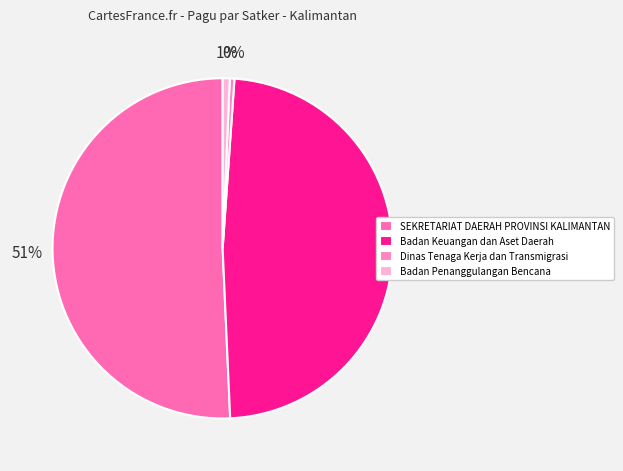

Between Badan Keuangan dan Aset Daerah and Badan Penanggulangan Bencana, which is larger?

Badan Keuangan dan Aset Daerah